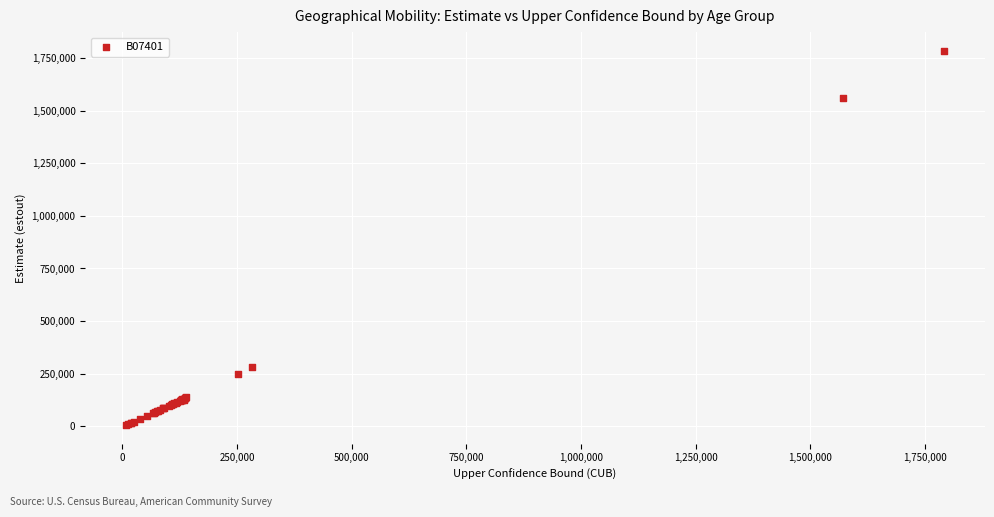

What Y value in the scatter plot is closest to 895274?

280575